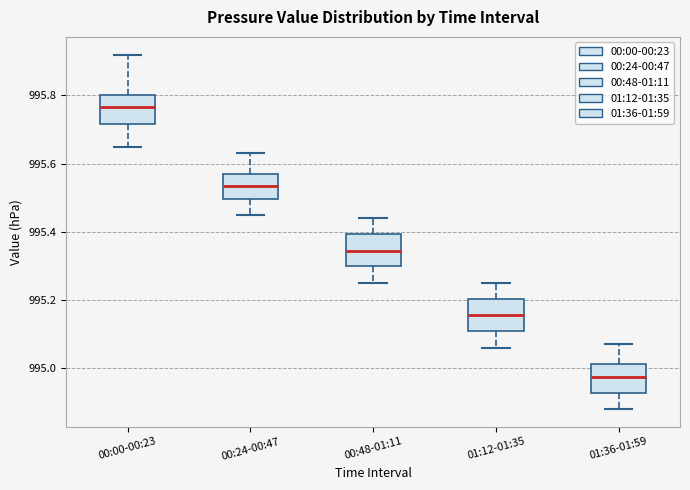

Where is the lower edge of the box for 00:24-00:47 on the y-axis? The values are not printed on the chart, so give them approximately, as read against the axis.

995.50